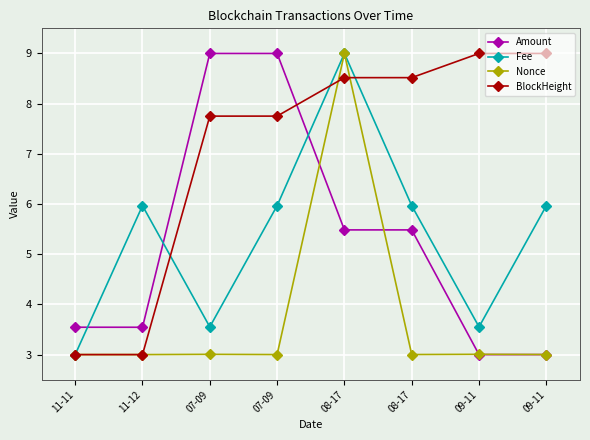

Is this an area chart (filled region under the line)?

No